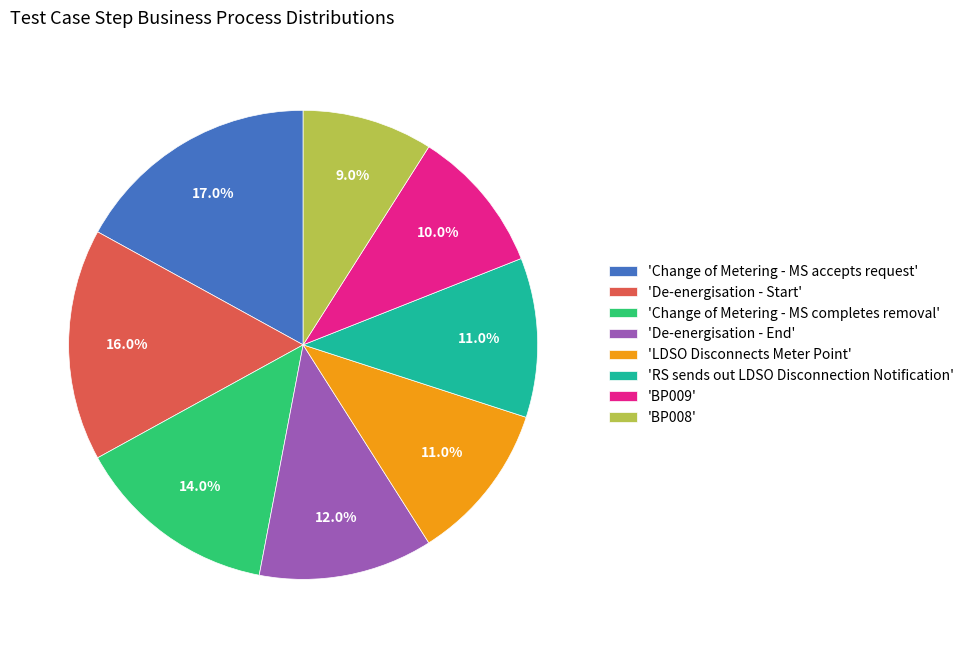

Does 'RS sends out LDSO Disconnection Notification' account for over 50% of the chart?

No